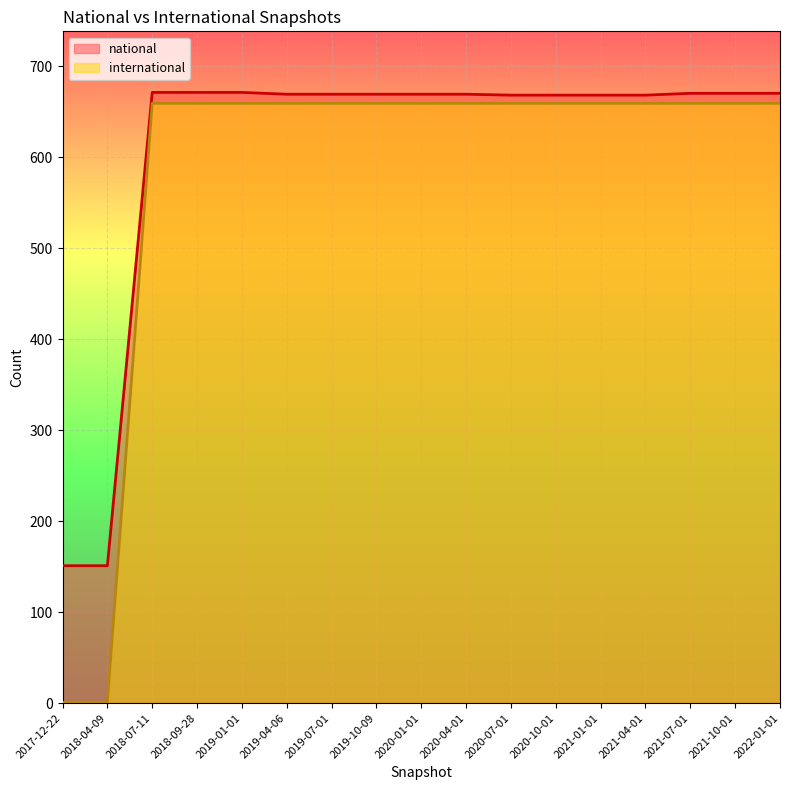

List the series in order of their peak value, lowest first.

international, national